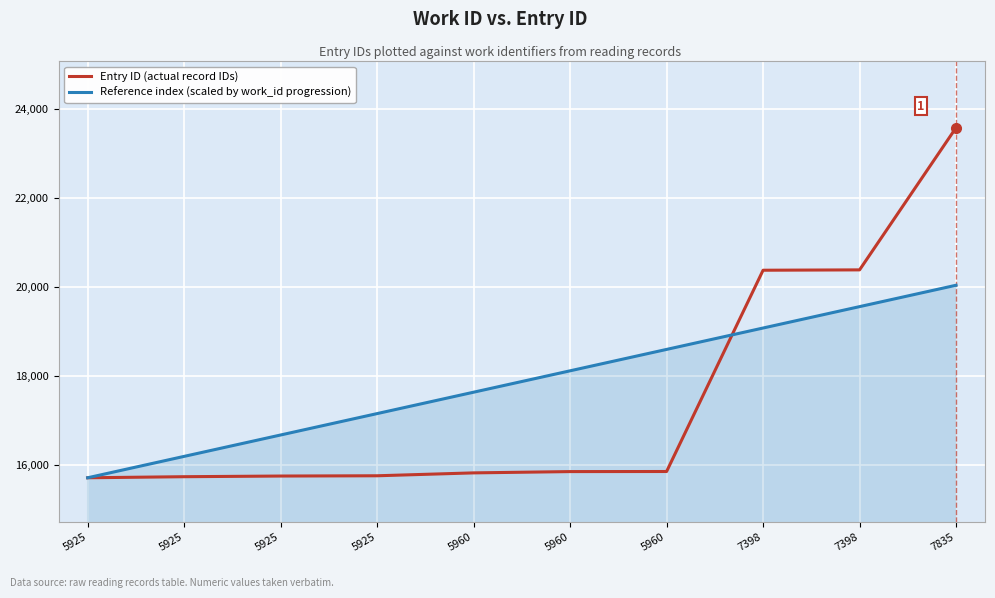

Does the chart have visible grid lines?

Yes